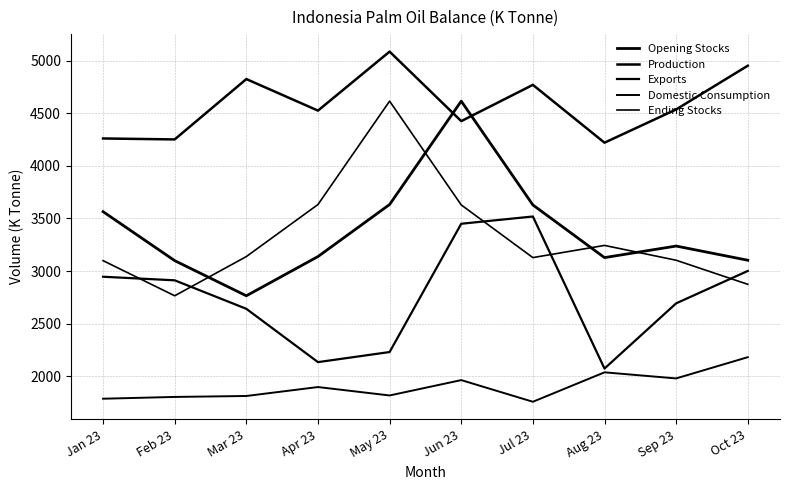

What is the label of the 10th point from the left?

Oct 23